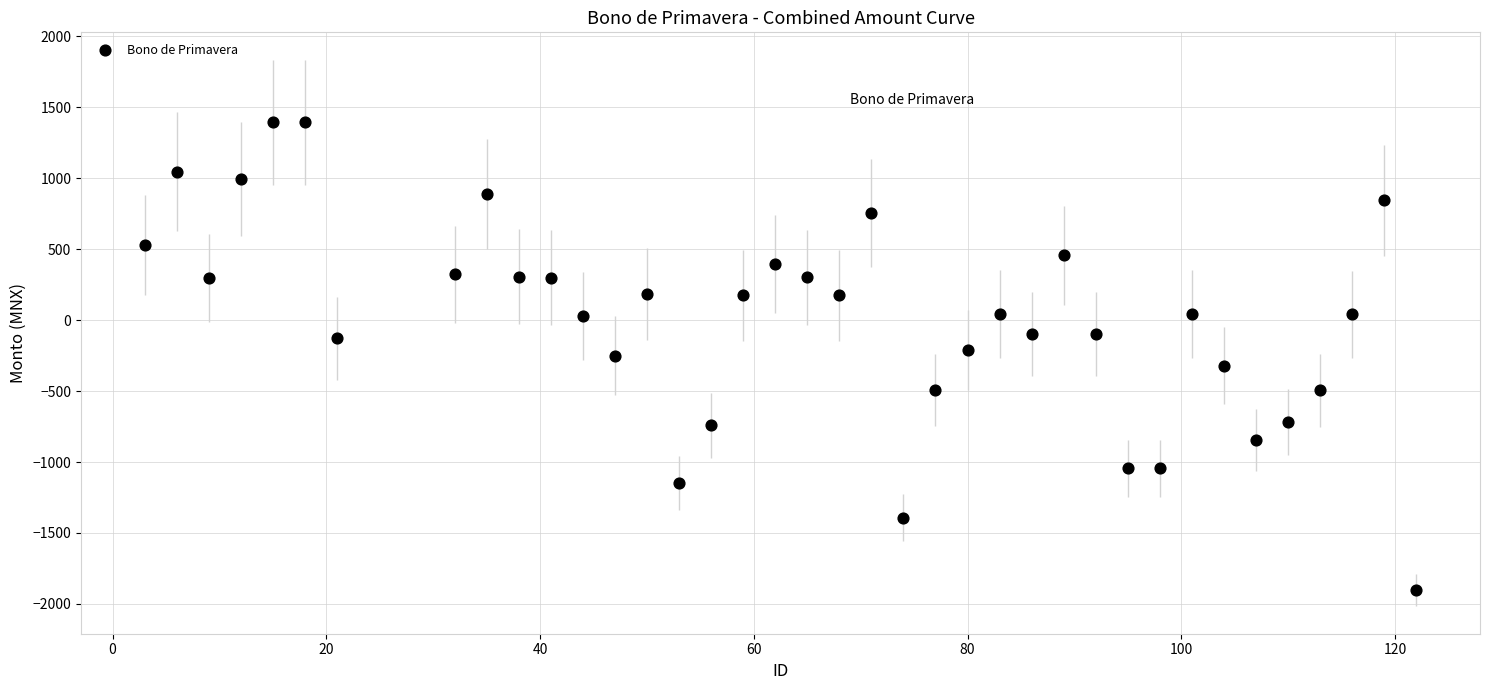

What is the range of Y values (max minus min)?

3299.9